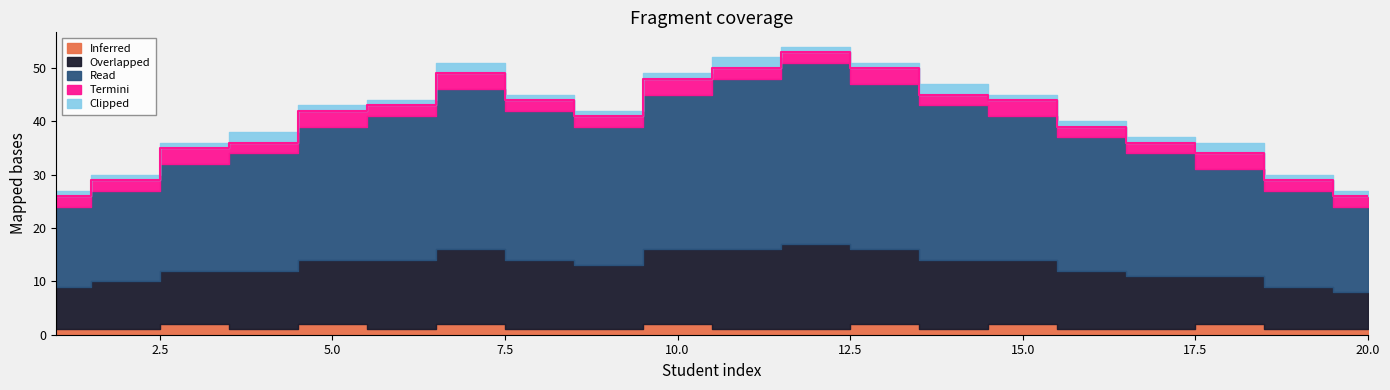

What is the approximate value of Termini at 13?

3